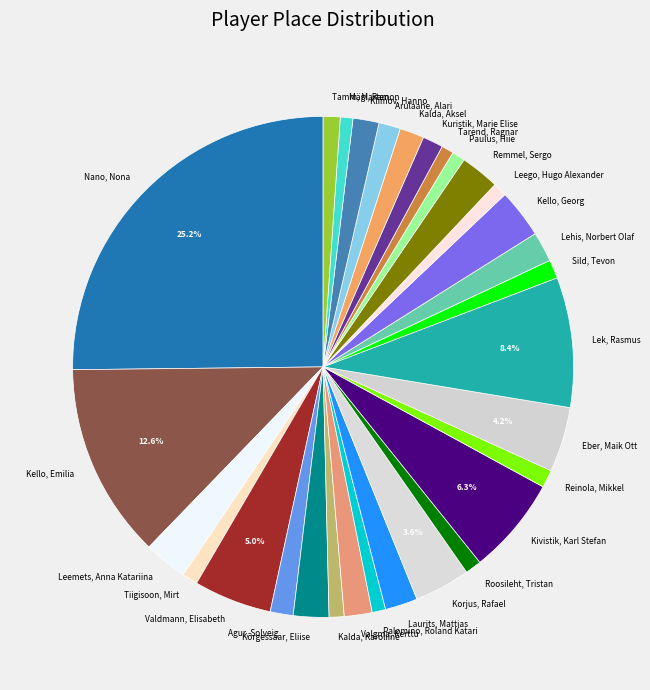

Does Klimov, Hanno account for over 50% of the chart?

No